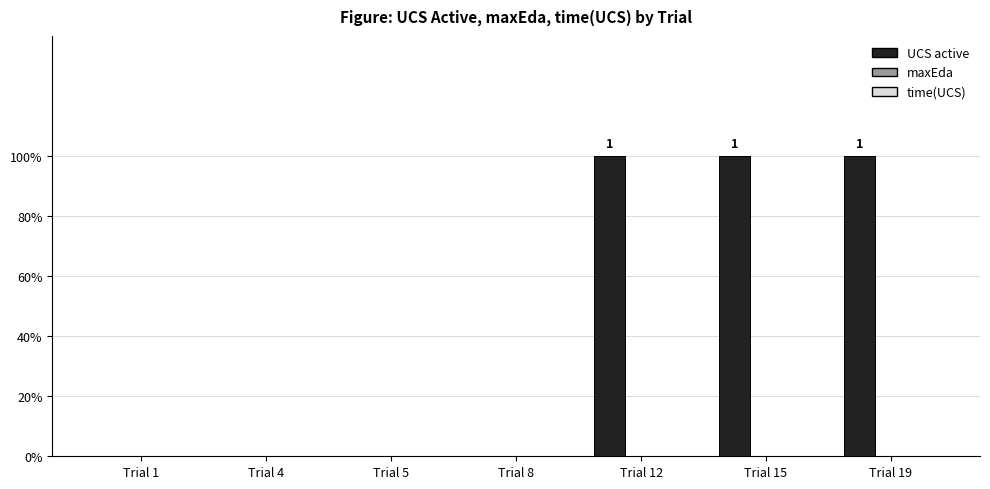

Reading right to left, what are all the values shown in this chart?

UCS active: 1	1	1	0	0	0	0
maxEda: 0	0	0	0	0	0	0
time(UCS): 0	0	0	0	0	0	0